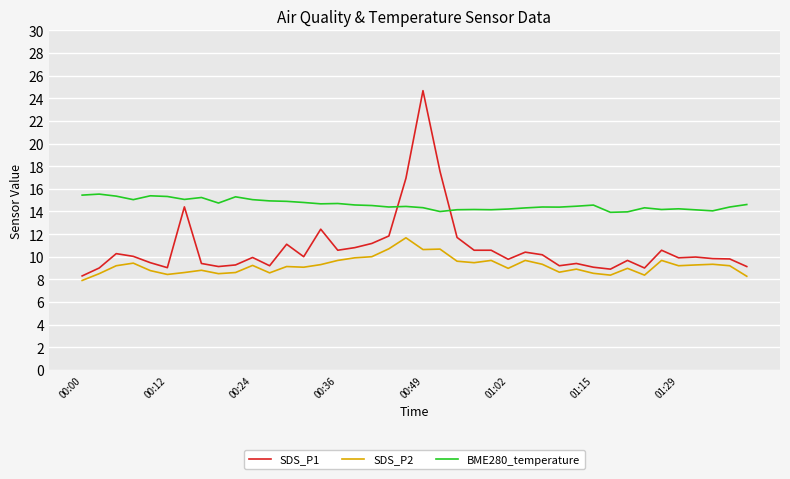

Which series has the largest total across all categories?

BME280_temperature